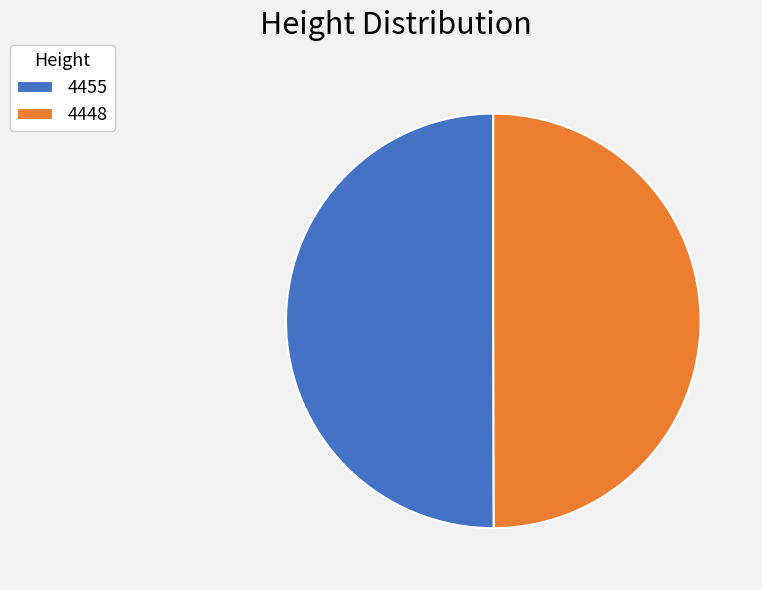

Is it true that 4455 is 50% of the pie?

True